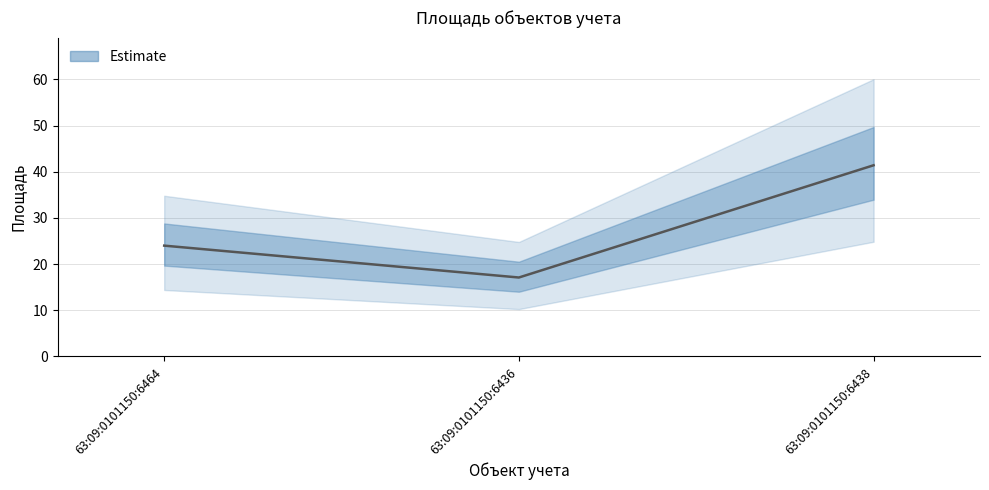

What is the average value?

27.5